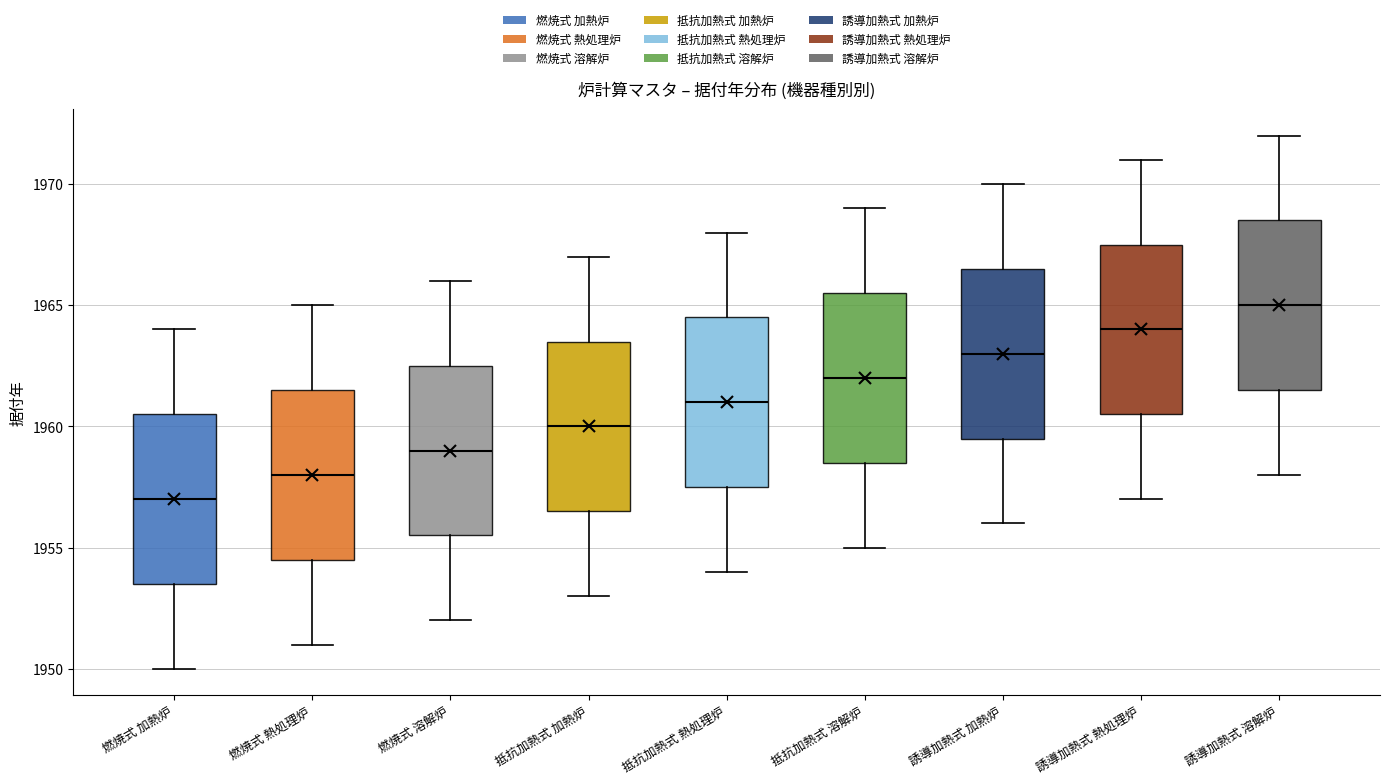

Reading left to right, transcribe this box plot: for each box, give where its median line is, the range the box spans, and where its two whiskers end, as read against the y-axis. The values are not printed on the chart, so give them approximately, as read against the axis.

燃焼式 加熱炉: median 1957.0, box 1953.5 to 1960.5, whiskers 1950.0 to 1964.0
燃焼式 熱処理炉: median 1958.0, box 1954.5 to 1961.5, whiskers 1951.0 to 1965.0
燃焼式 溶解炉: median 1959.0, box 1955.5 to 1962.5, whiskers 1952.0 to 1966.0
抵抗加熱式 加熱炉: median 1960.0, box 1956.5 to 1963.5, whiskers 1953.0 to 1967.0
抵抗加熱式 熱処理炉: median 1961.0, box 1957.5 to 1964.5, whiskers 1954.0 to 1968.0
抵抗加熱式 溶解炉: median 1962.0, box 1958.5 to 1965.5, whiskers 1955.0 to 1969.0
誘導加熱式 加熱炉: median 1963.0, box 1959.5 to 1966.5, whiskers 1956.0 to 1970.0
誘導加熱式 熱処理炉: median 1964.0, box 1960.5 to 1967.5, whiskers 1957.0 to 1971.0
誘導加熱式 溶解炉: median 1965.0, box 1961.5 to 1968.5, whiskers 1958.0 to 1972.0